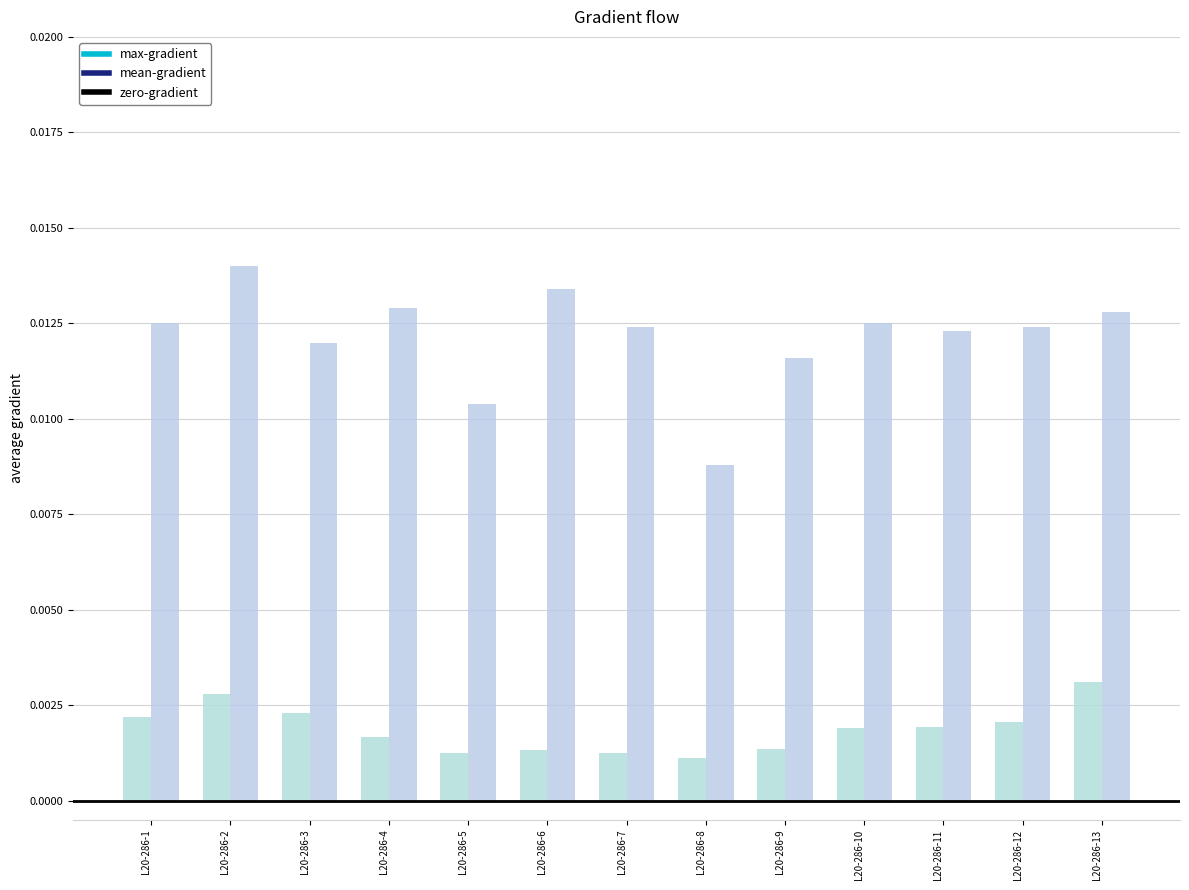

Which series changed the most between L20-286-2 and L20-286-8?

mean-gradient